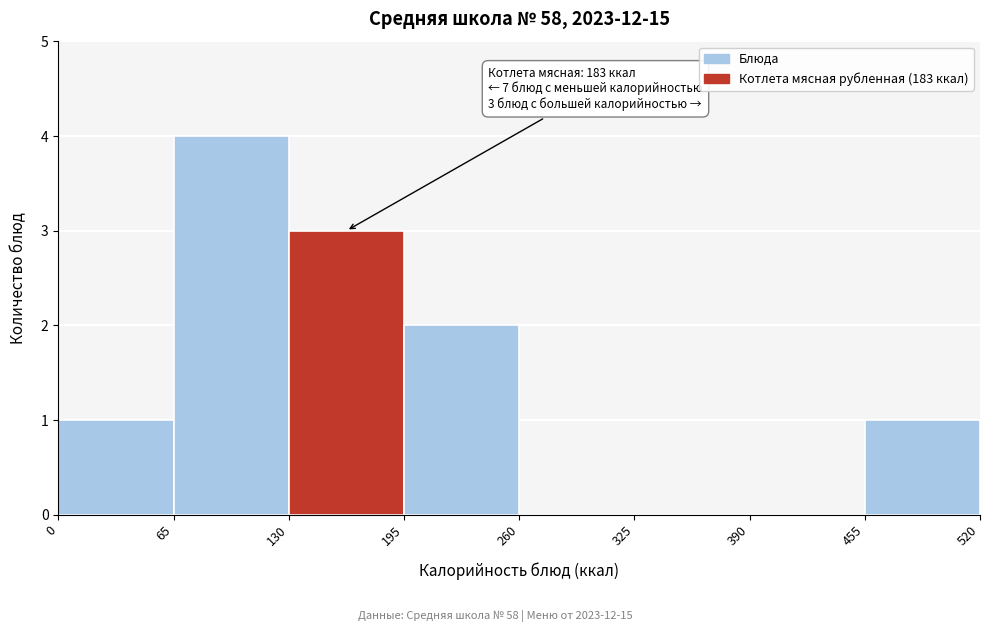

Which range on the x-axis has the tallest bar?

65 to 130